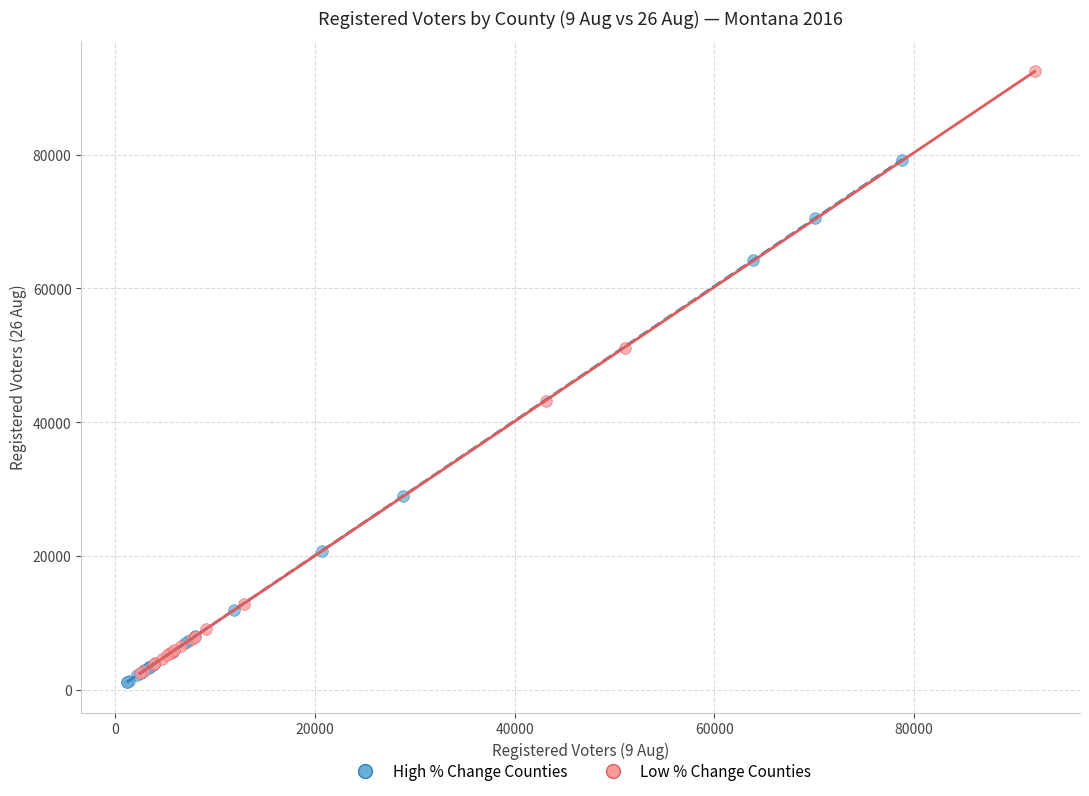

Which series reaches the maximum Y coordinate?

Low % Change Counties